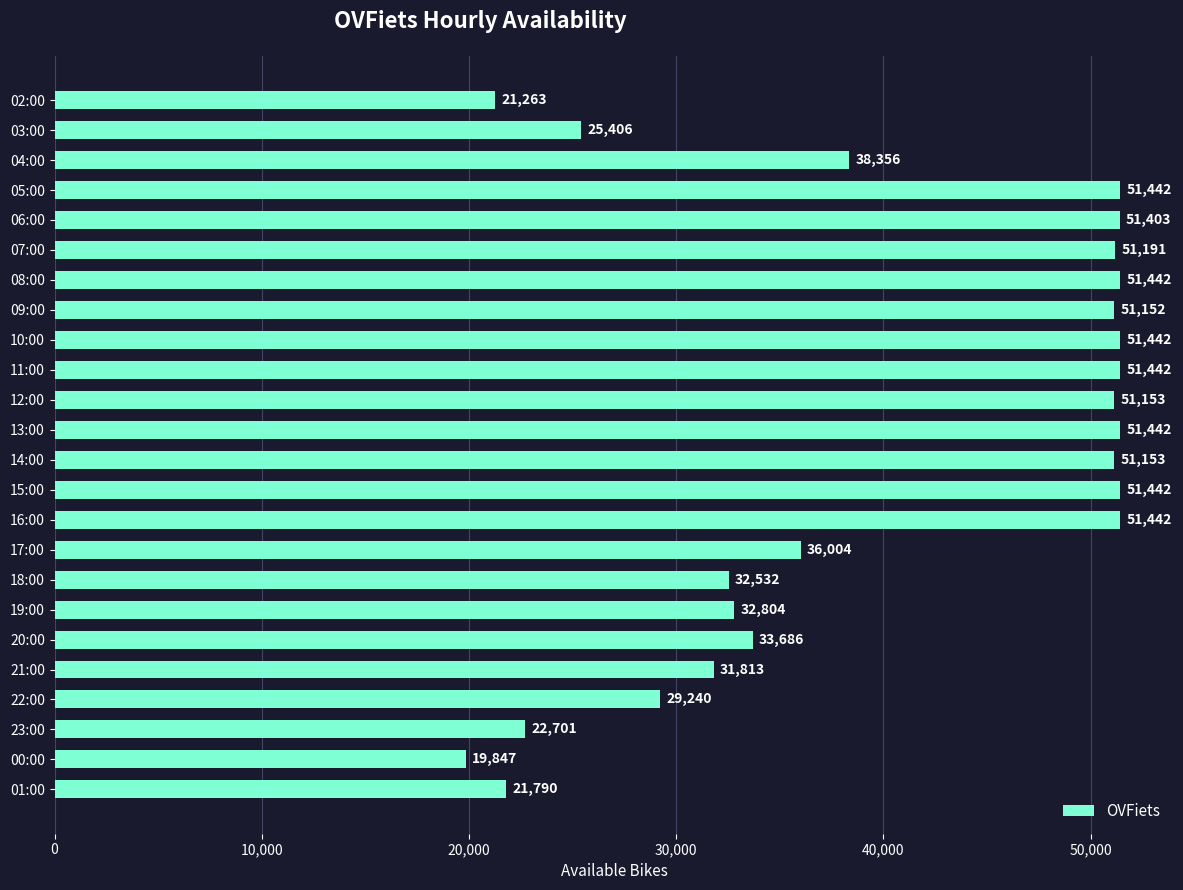

Where is the data nearest to the value 35644?

17:00